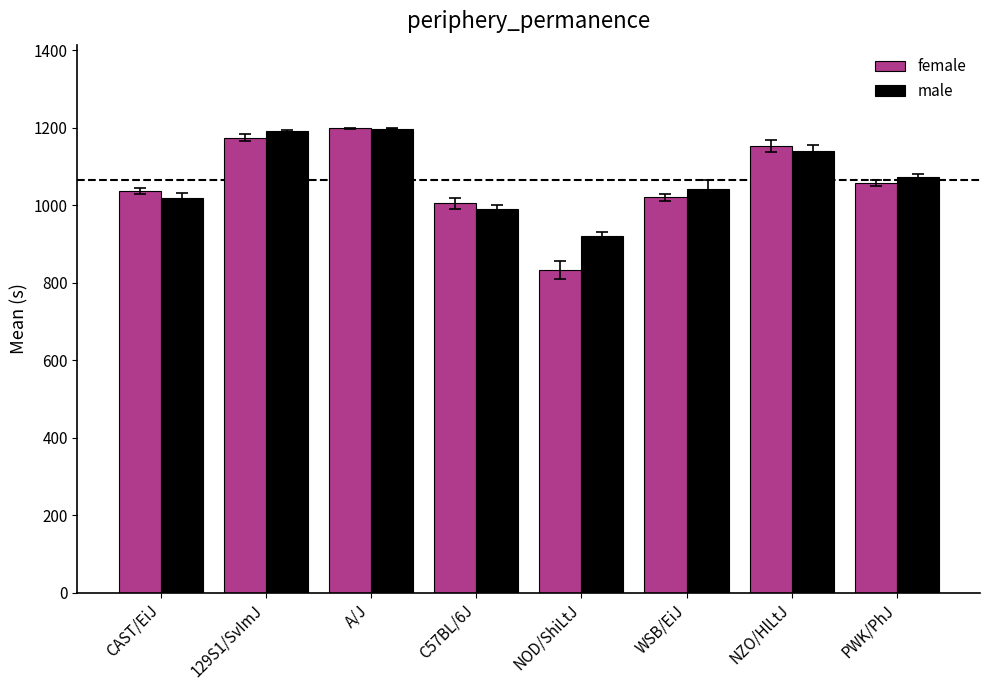

Rank the series at NOD/ShiLtJ from lowest to highest value.

female, male